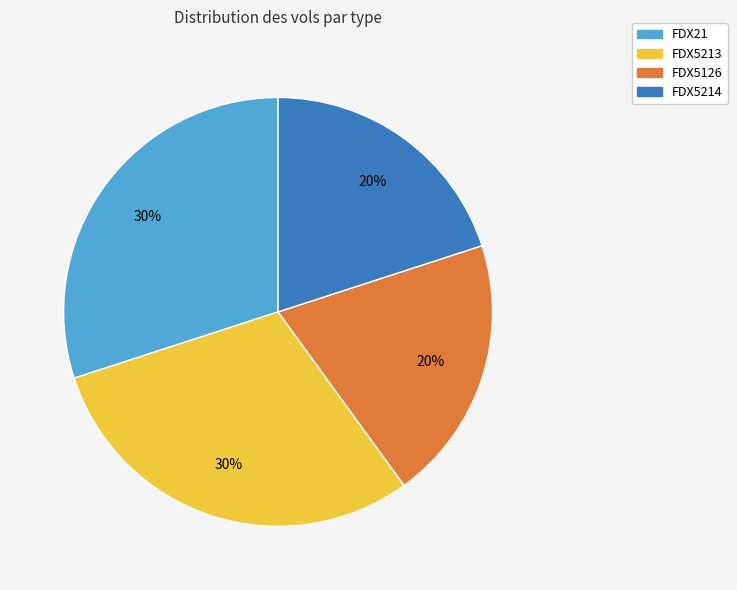

Do FDX5213 and FDX21 together represent more than half of the pie?

Yes